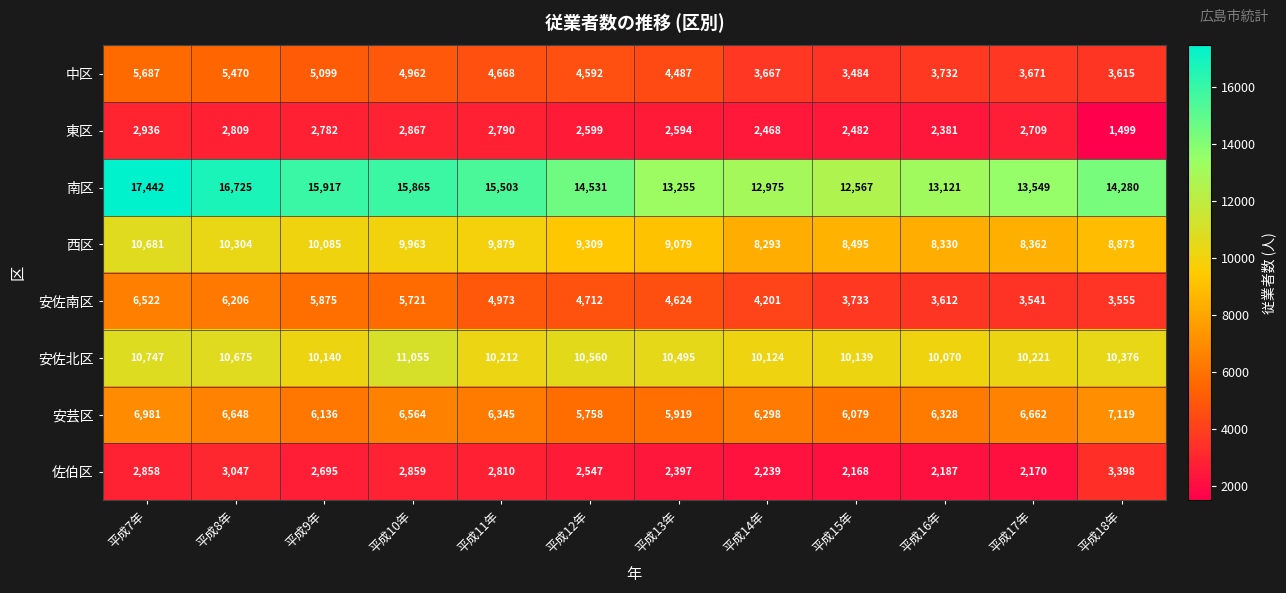

What is the approximate value of 安芸区 at 平成10年?

6564